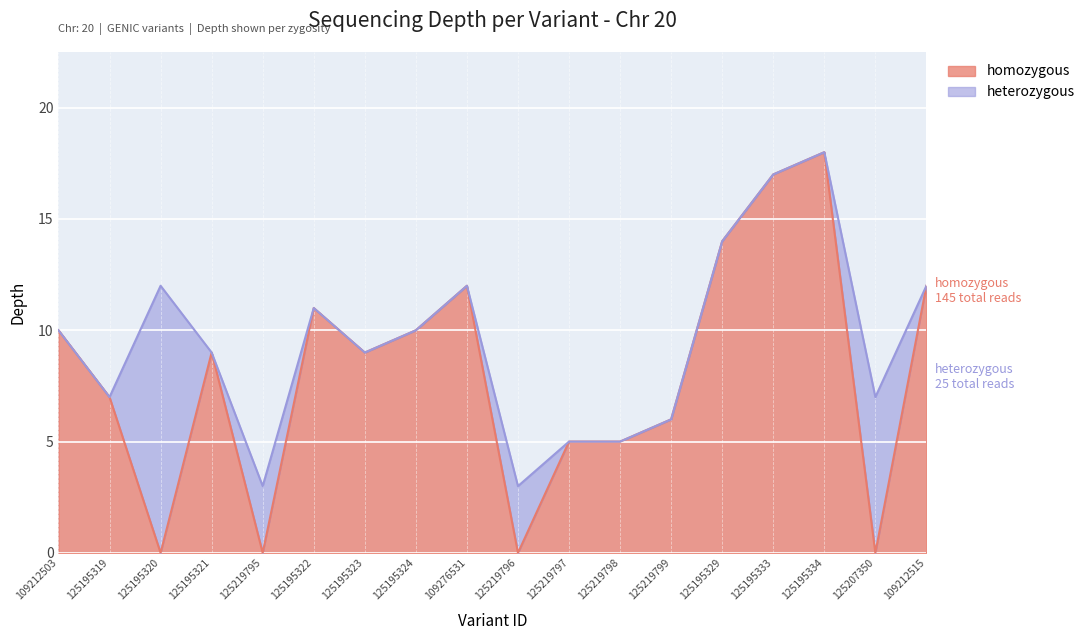

What is the change in value from 125195319 to 125195329?

+7